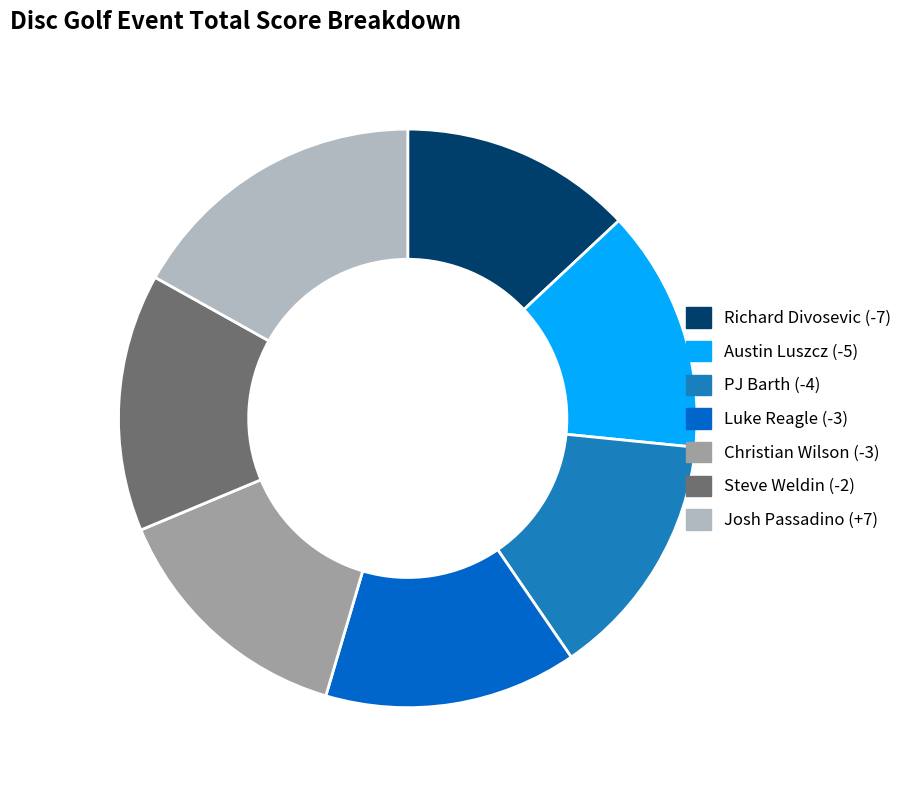

Rank the categories by value from lowest to highest.

Richard Divosevic (-7), Austin Luszcz (-5), PJ Barth (-4), Luke Reagle (-3), Christian Wilson (-3), Steve Weldin (-2), Josh Passadino (+7)